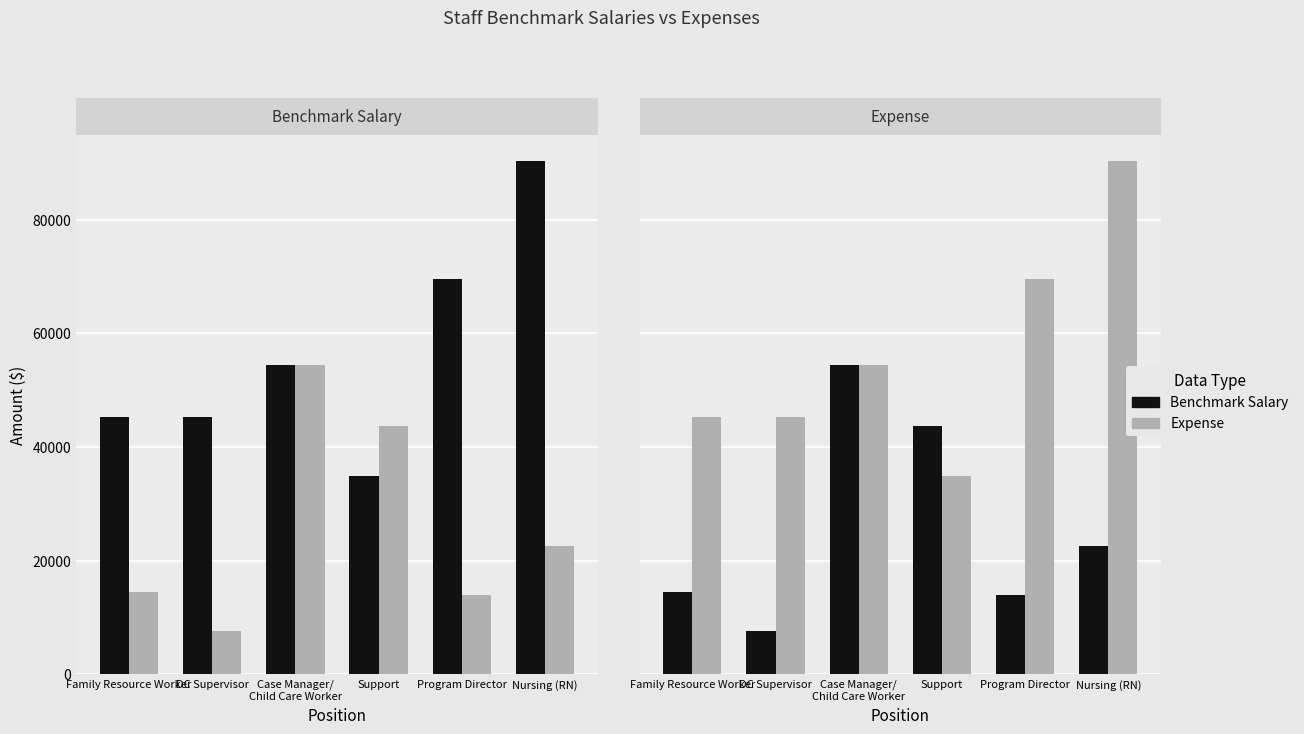

At which category does the chart reach its minimum across all series?

DC Supervisor